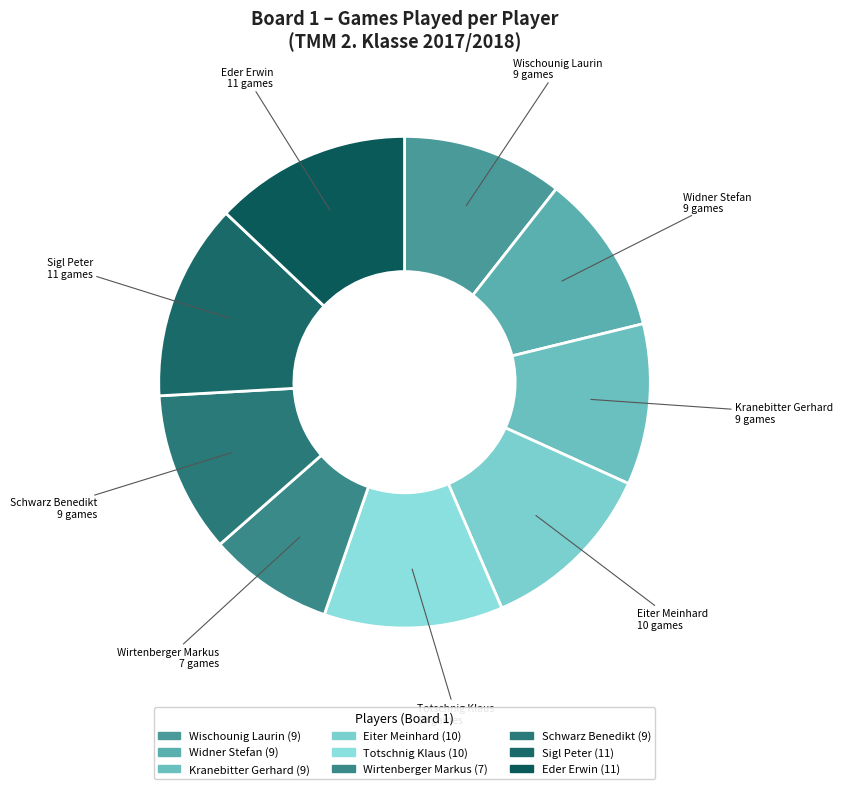

Which slice is the smallest?

Wirtenberger Markus